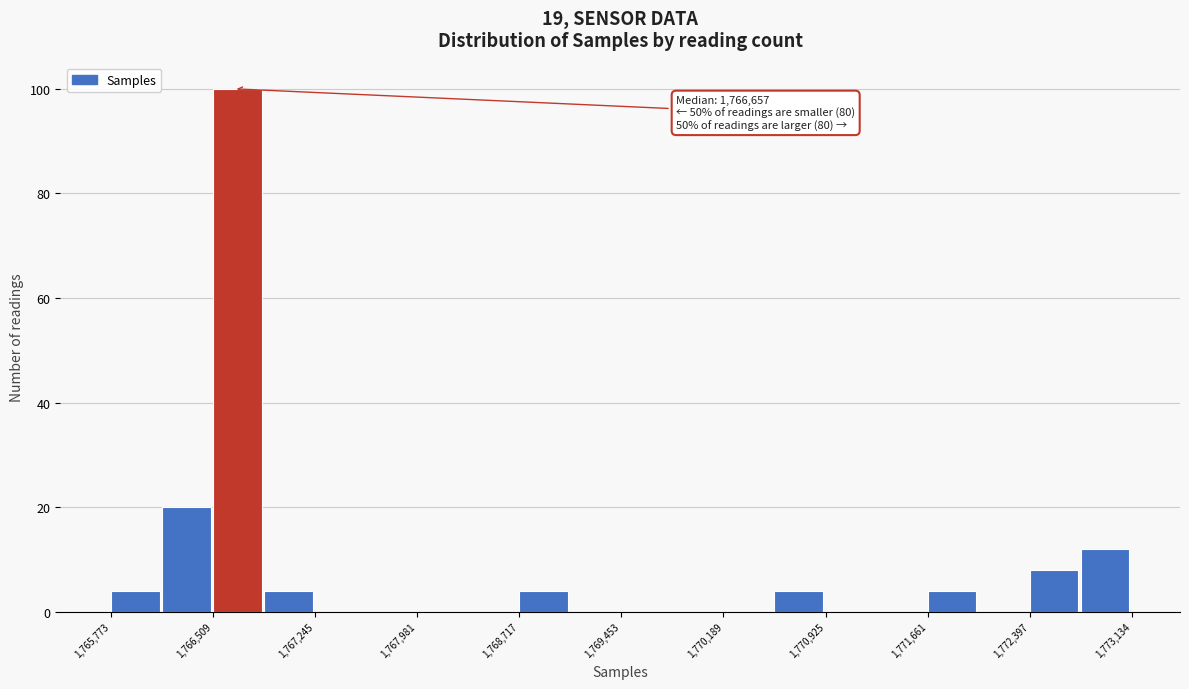

Read against the x-axis, roughly where is the centre of the tallest bar?

1766700